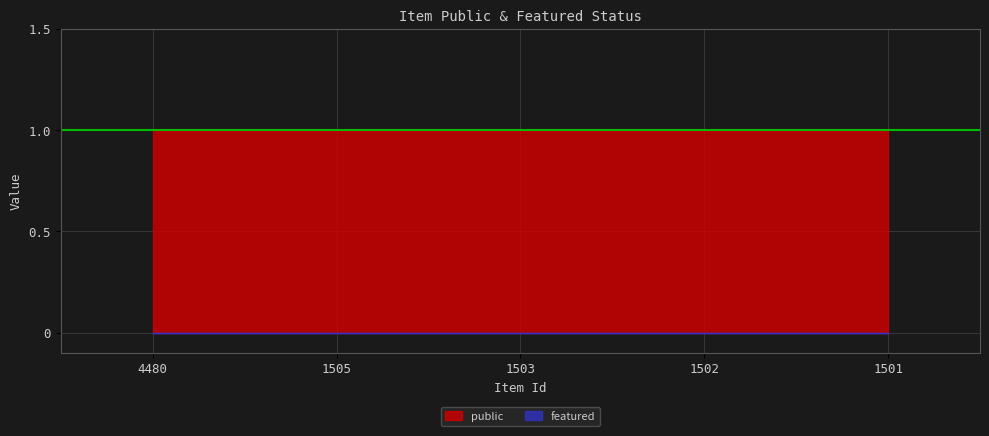

What is the value of the public point at the 1st from the left?

1